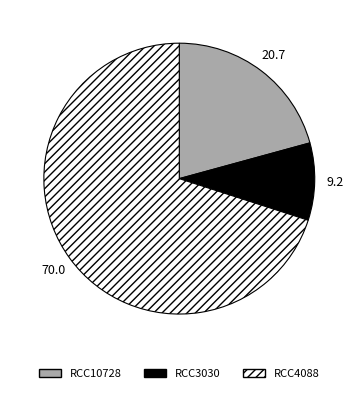

Rank the categories by value from highest to lowest.

RCC4088, RCC10728, RCC3030